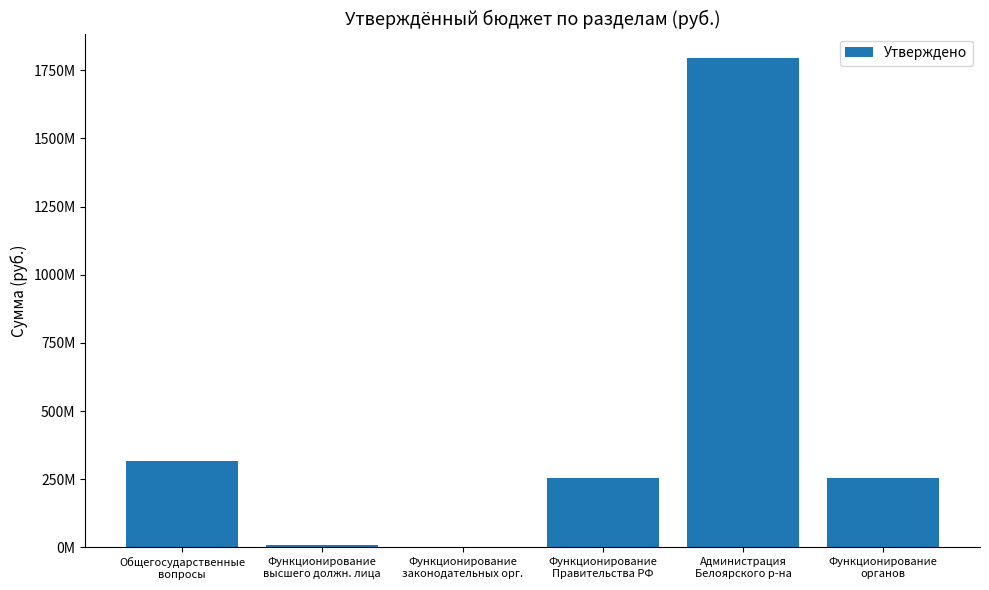

Reading left to right, extract all data points from this chart.

Общегосударственные
вопросы=318687988.4	Функционирование
высшего должн. лица=10751951.0	Функционирование
законодательных орг.=171257.5	Функционирование
Правительства РФ=255907846.7	Администрация
Белоярского р-на=1794757148.4	Функционирование
органов=255066500.0